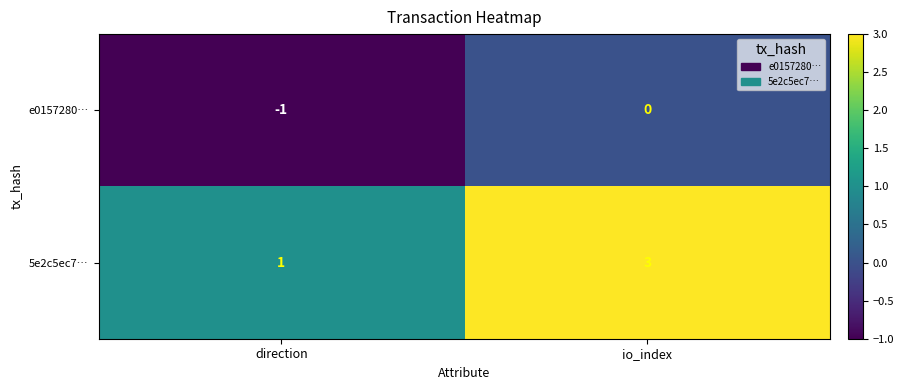

Which series has the largest range (max minus min)?

5e2c5ec7…